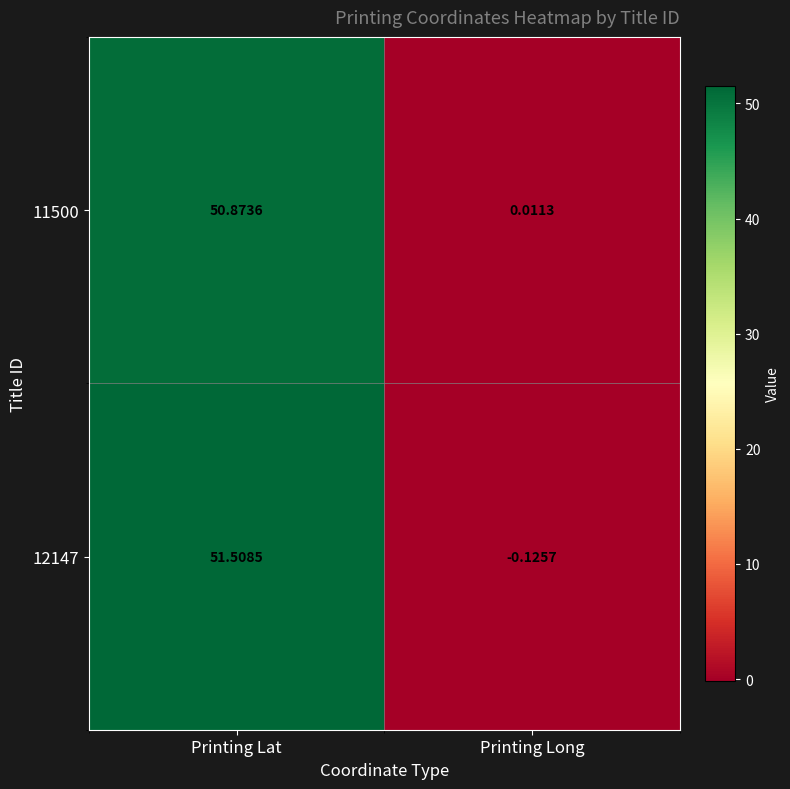

Is the value of 12147 at Printing Lat greater than the value of 11500 at Printing Long?

Yes